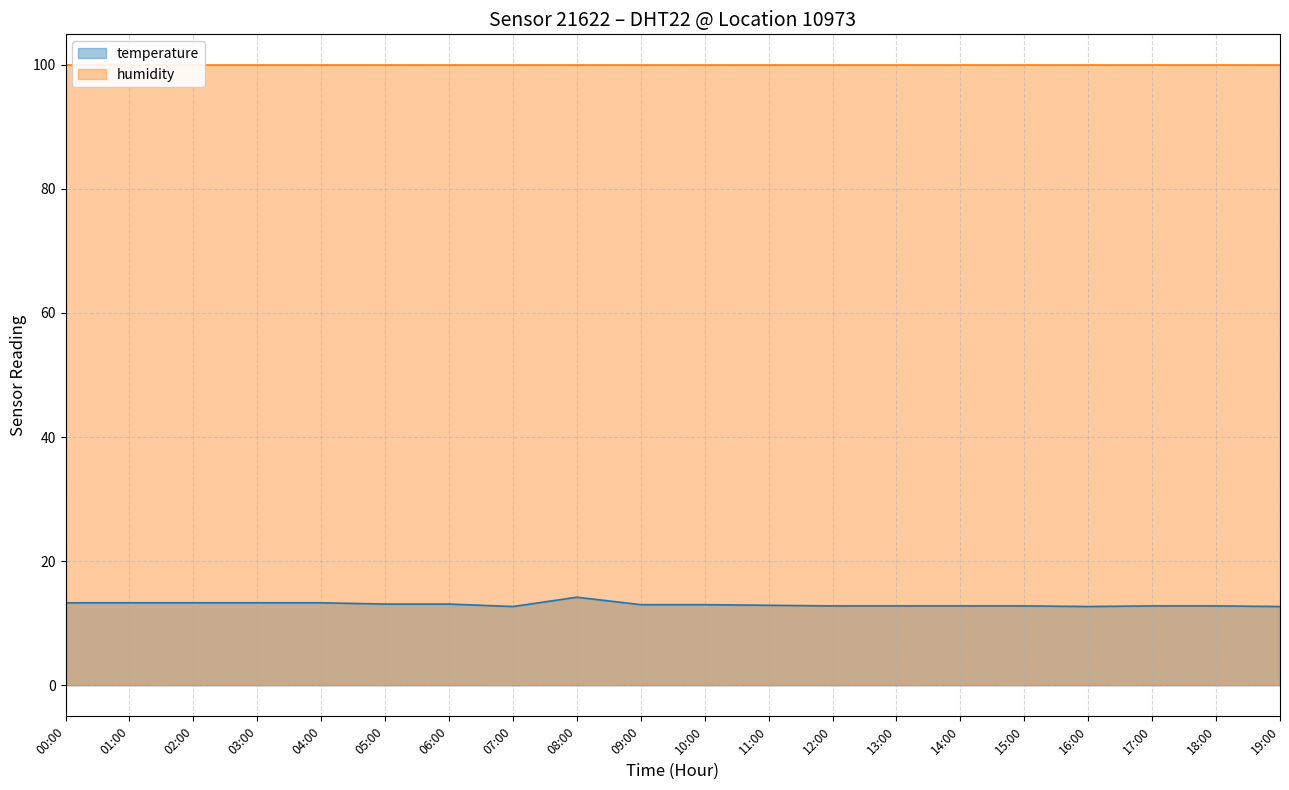

List the labels in order of value, largest first.

08:00, 00:00, 01:00, 02:00, 03:00, 04:00, 05:00, 06:00, 09:00, 10:00, 11:00, 12:00, 13:00, 14:00, 15:00, 17:00, 18:00, 07:00, 16:00, 19:00